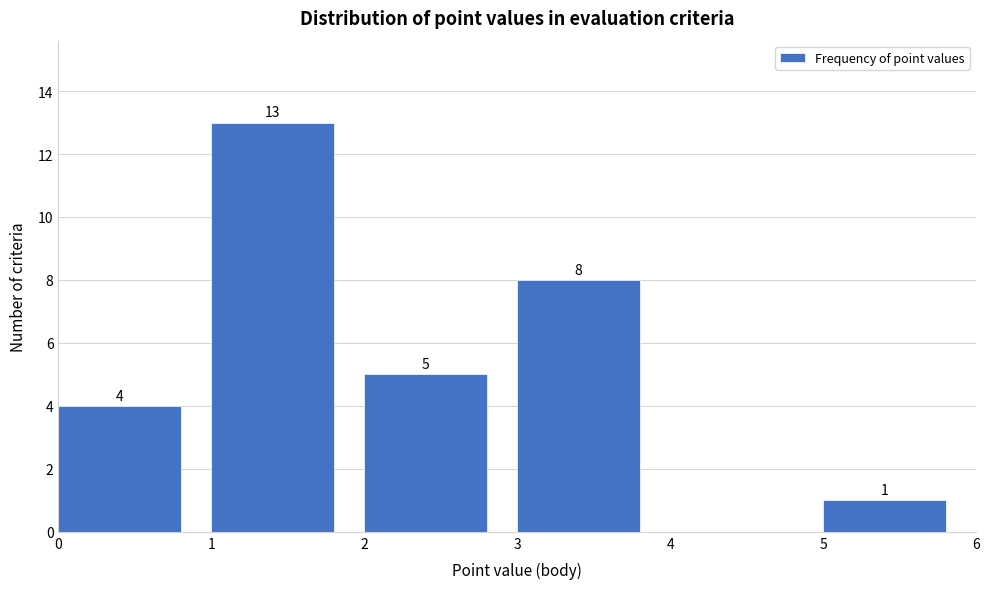

Which range on the x-axis has the tallest bar?

1 to 2